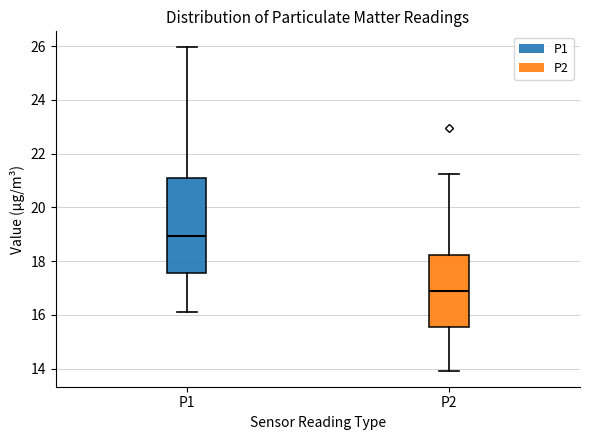

Which box's median line is the lowest?

P2